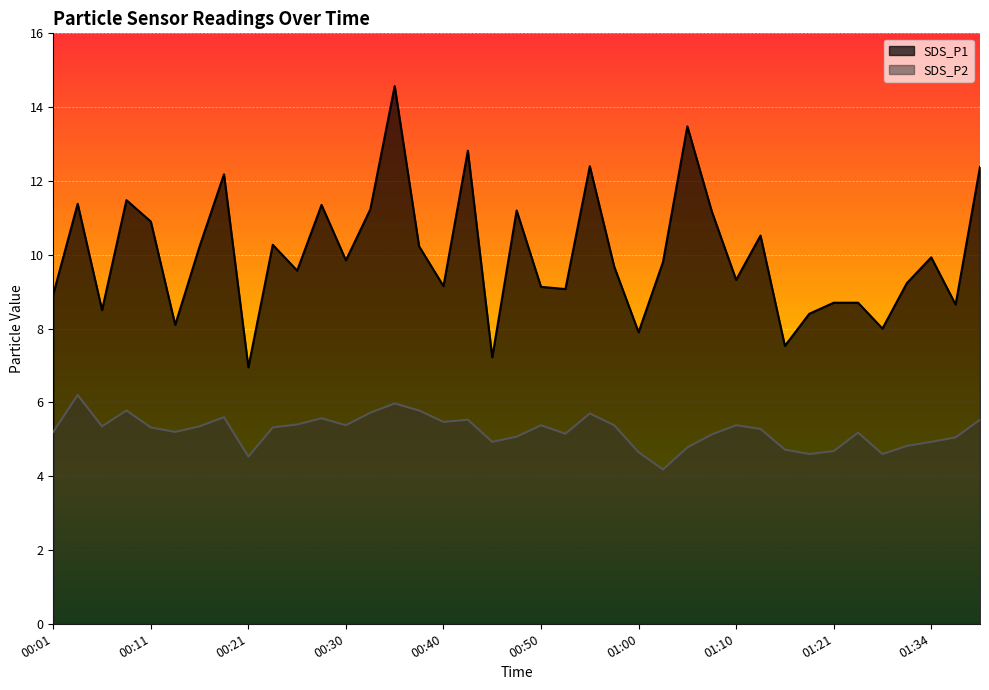

What is the minimum value shown in the chart?

4.2